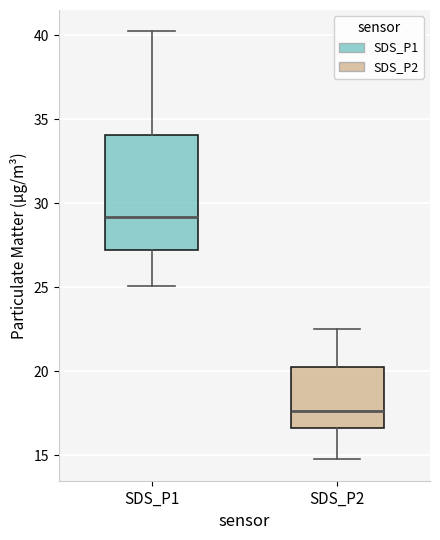

Where is the upper edge of the box for SDS_P1 on the y-axis? The values are not printed on the chart, so give them approximately, as read against the axis.

34.0